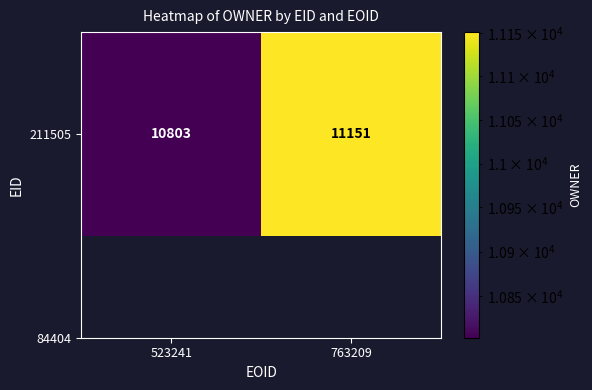

Between 763209 and 523241, which is larger?

763209